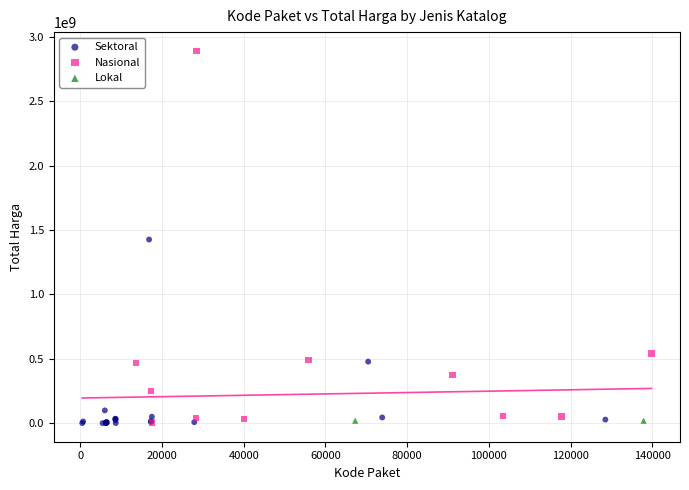

What are all the series names shown in the legend?

Sektoral, Nasional, Lokal